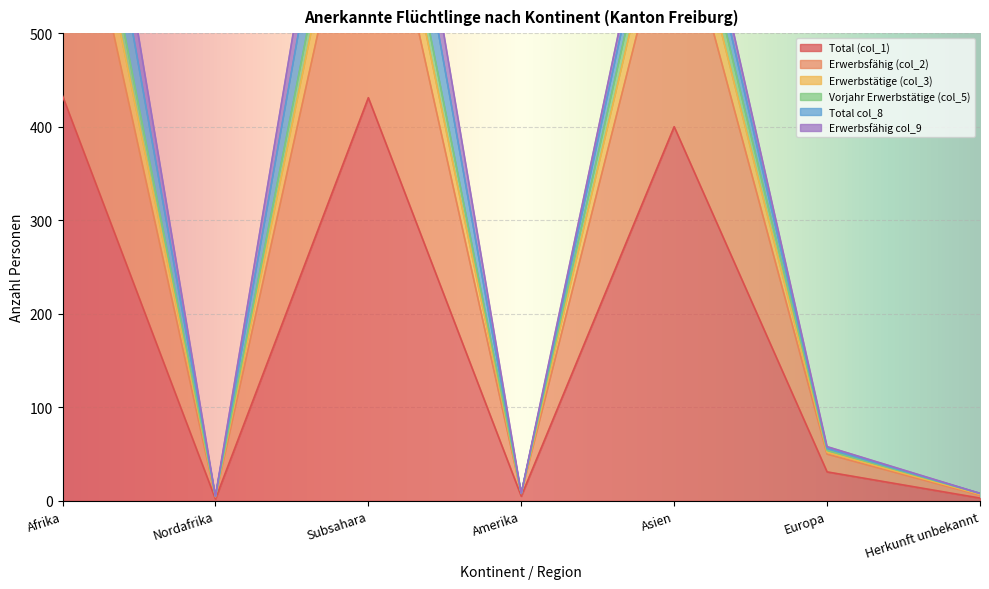

The Total (col_1) series shows 104 at Afrika. True or false?

False